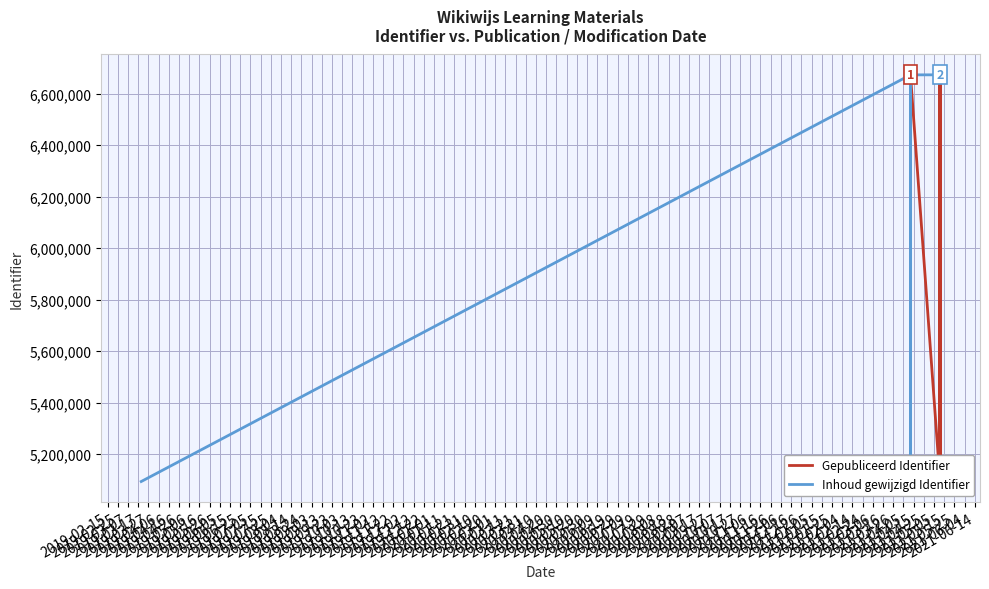

Rank the series at 2019-03-07 from highest to lowest value.

Gepubliceerd Identifier, Inhoud gewijzigd Identifier